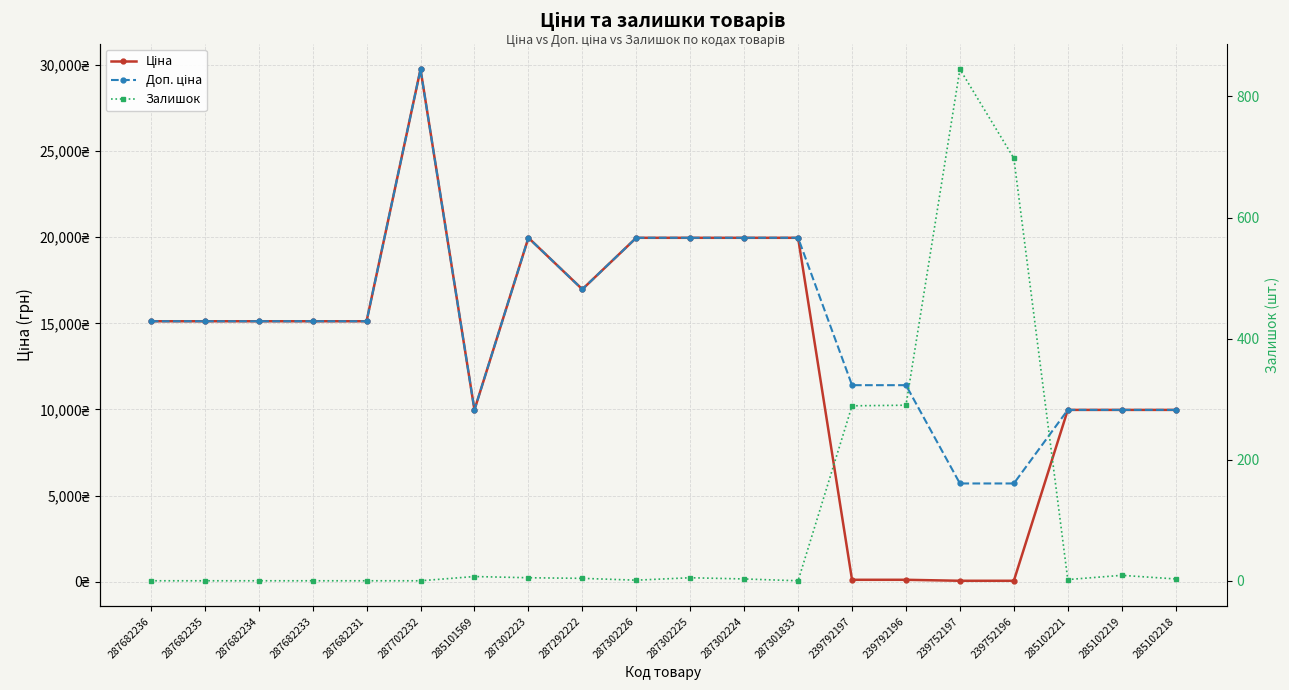

Which series changed the most between 287301833 and 239752197?

Ціна